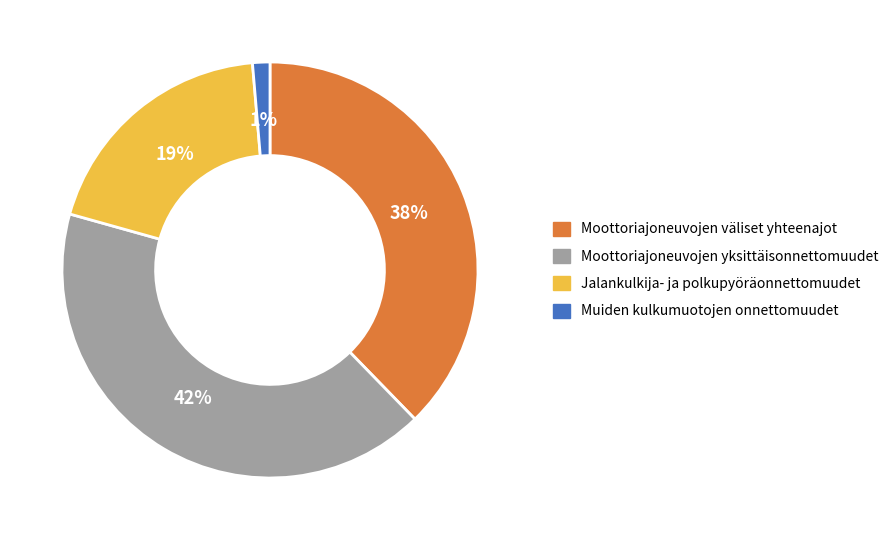

Combined, do Moottoriajoneuvojen yksittäisonnettomuudet and Jalankulkija- ja polkupyöräonnettomuudet account for over 50%?

Yes